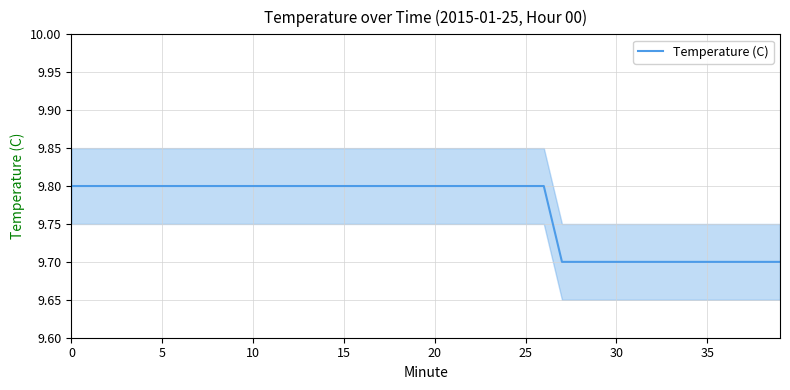

What is the minimum value shown in the chart?

9.7